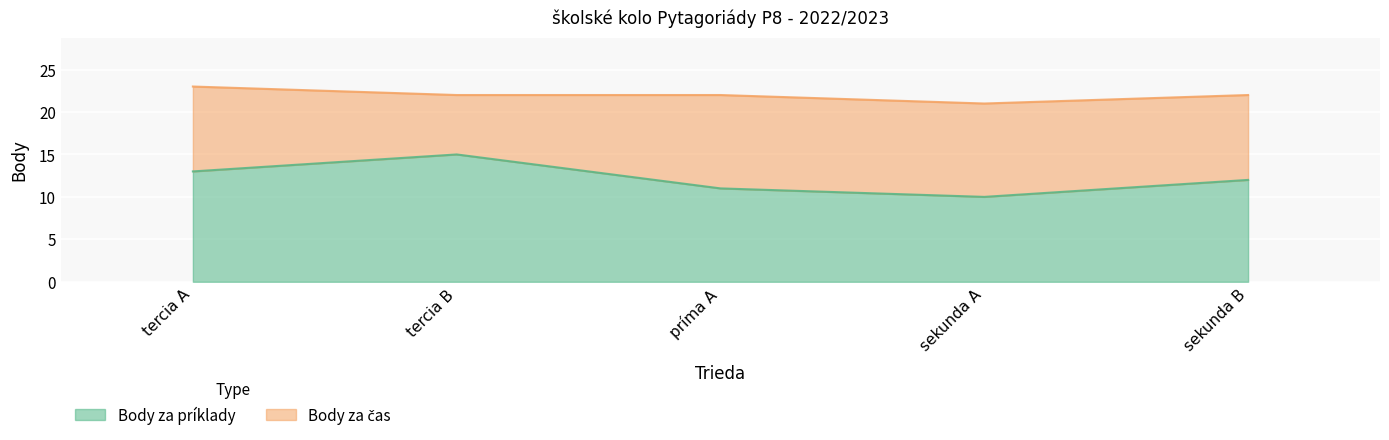

Count the values in the range 11 to 13.

3